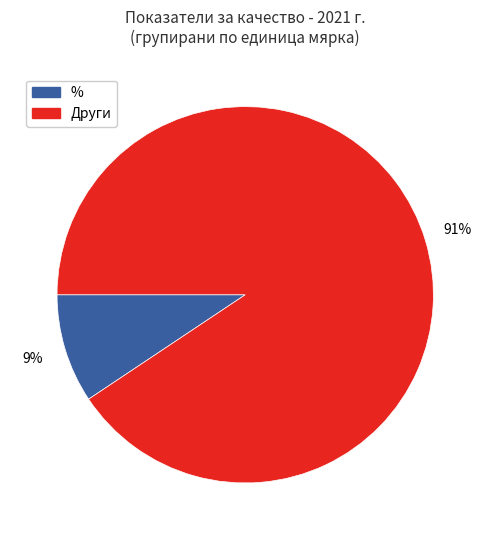

Does any single category account for the majority?

Yes